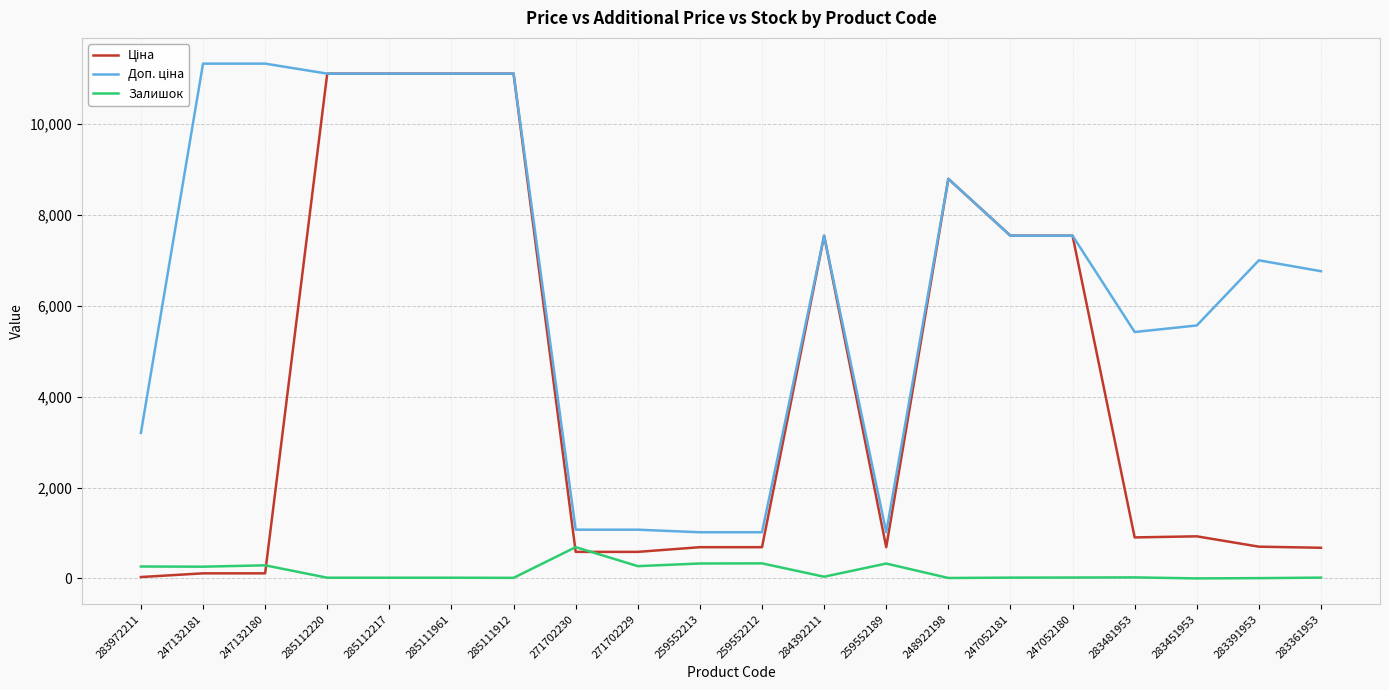

Is it true that Залишок equals 264.0 at 283972211?

True